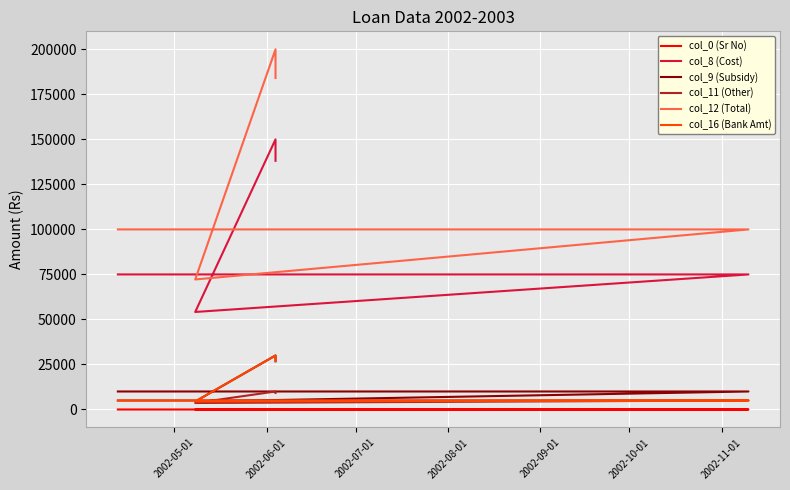

What is the maximum value shown in the chart?

200000